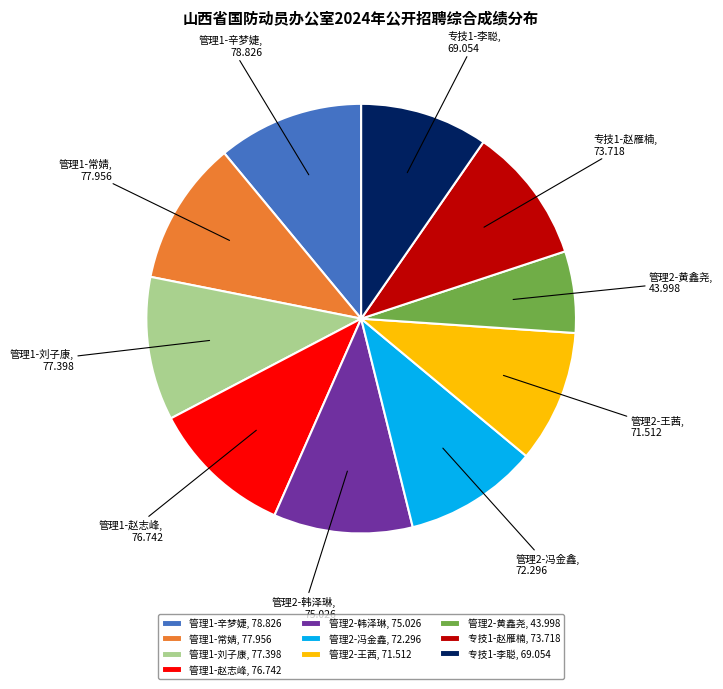

Does 管理2-韩泽琳 account for over 50% of the chart?

No